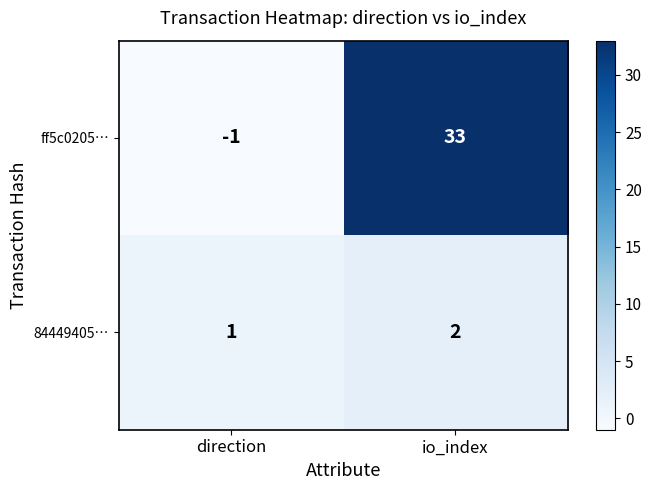

Reading right to left, transcribe all the data shown in this chart.

ff5c0205…: io_index=33	direction=-1
84449405…: io_index=2	direction=1